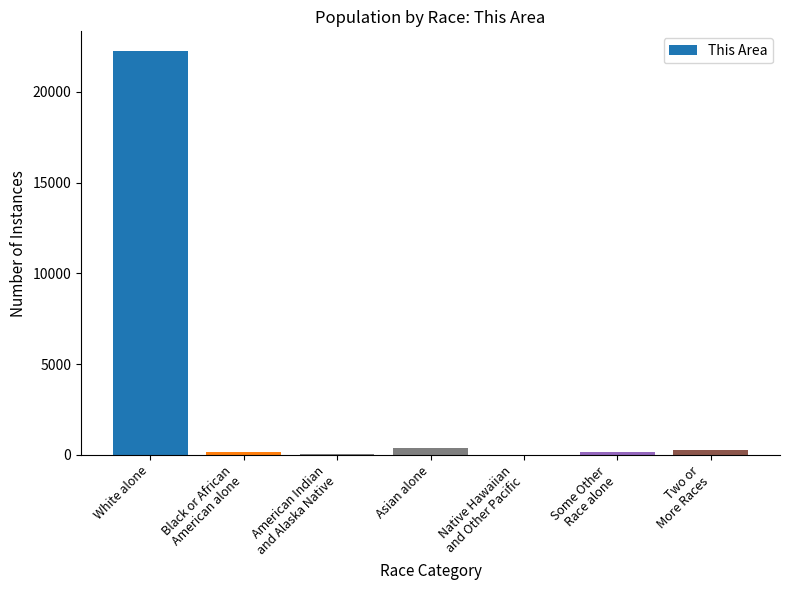

What is the change in value from American Indian
and Alaska Native to Two or
More Races?

+214